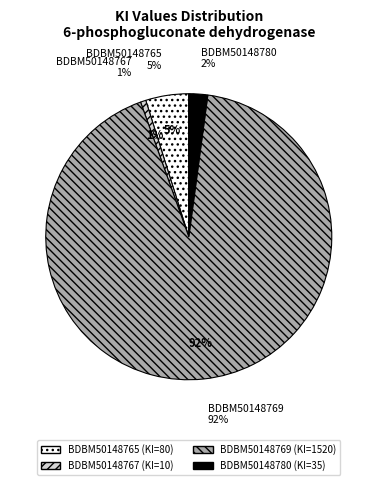

How many slices are in this pie chart?

4